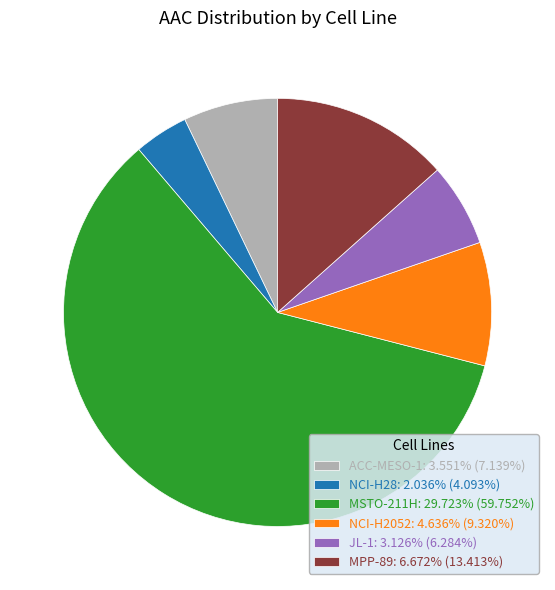

Is it true that JL-1 is 14% of the pie?

False